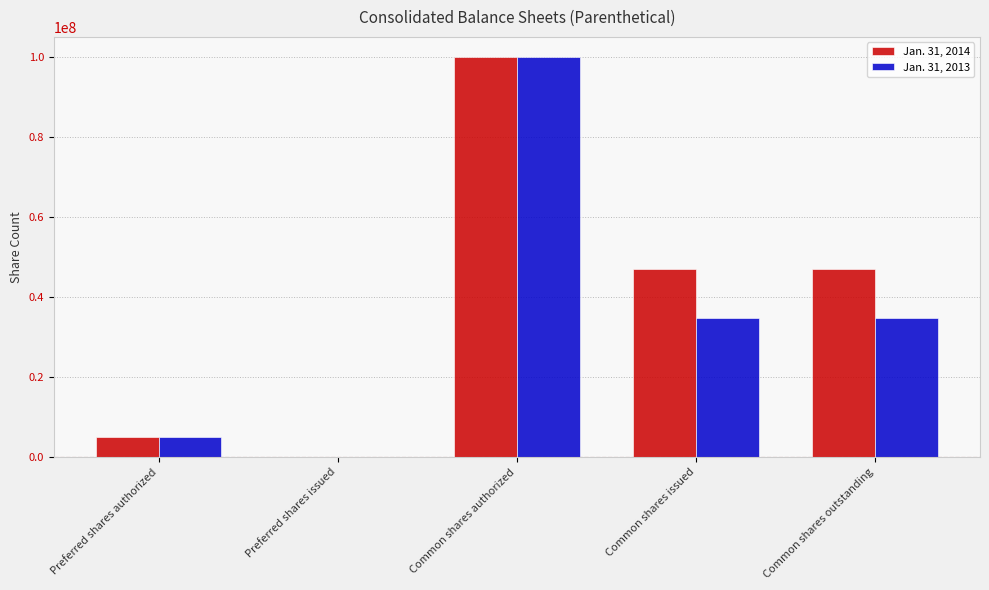

Are the bars grouped side by side (vs. stacked)?

Yes